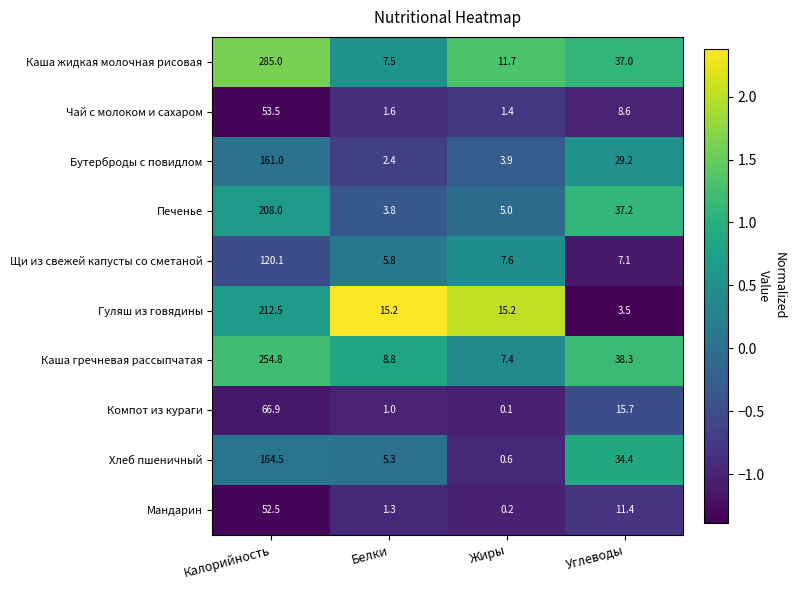

Count the number of data series in this chart.

10